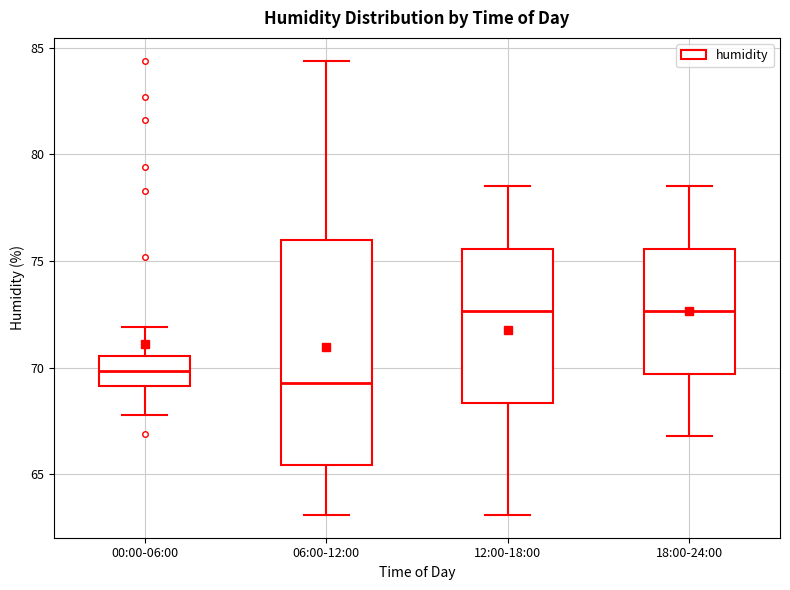

Where is the upper edge of the box for 00:00-06:00 on the y-axis? The values are not printed on the chart, so give them approximately, as read against the axis.

70.5